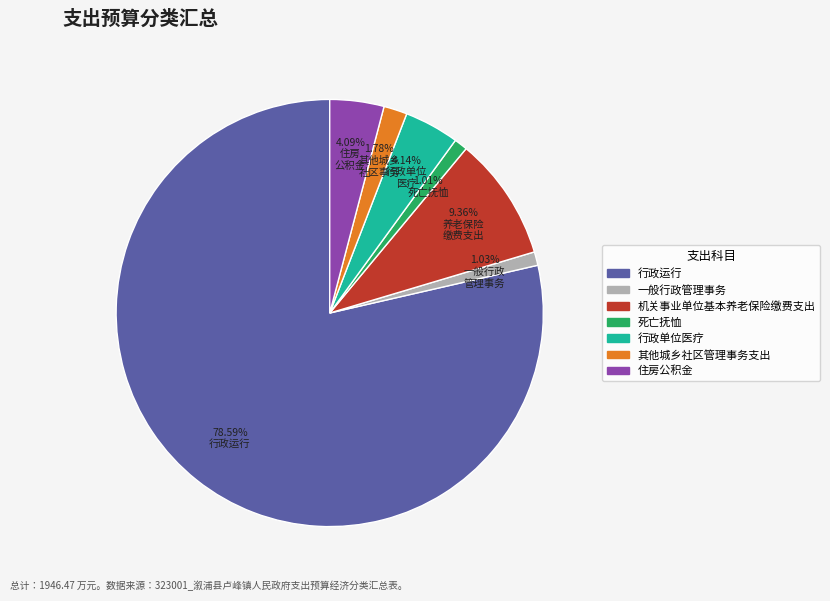

What is the ratio of the value at 住房公积金 to the value at 死亡抚恤?

4.0